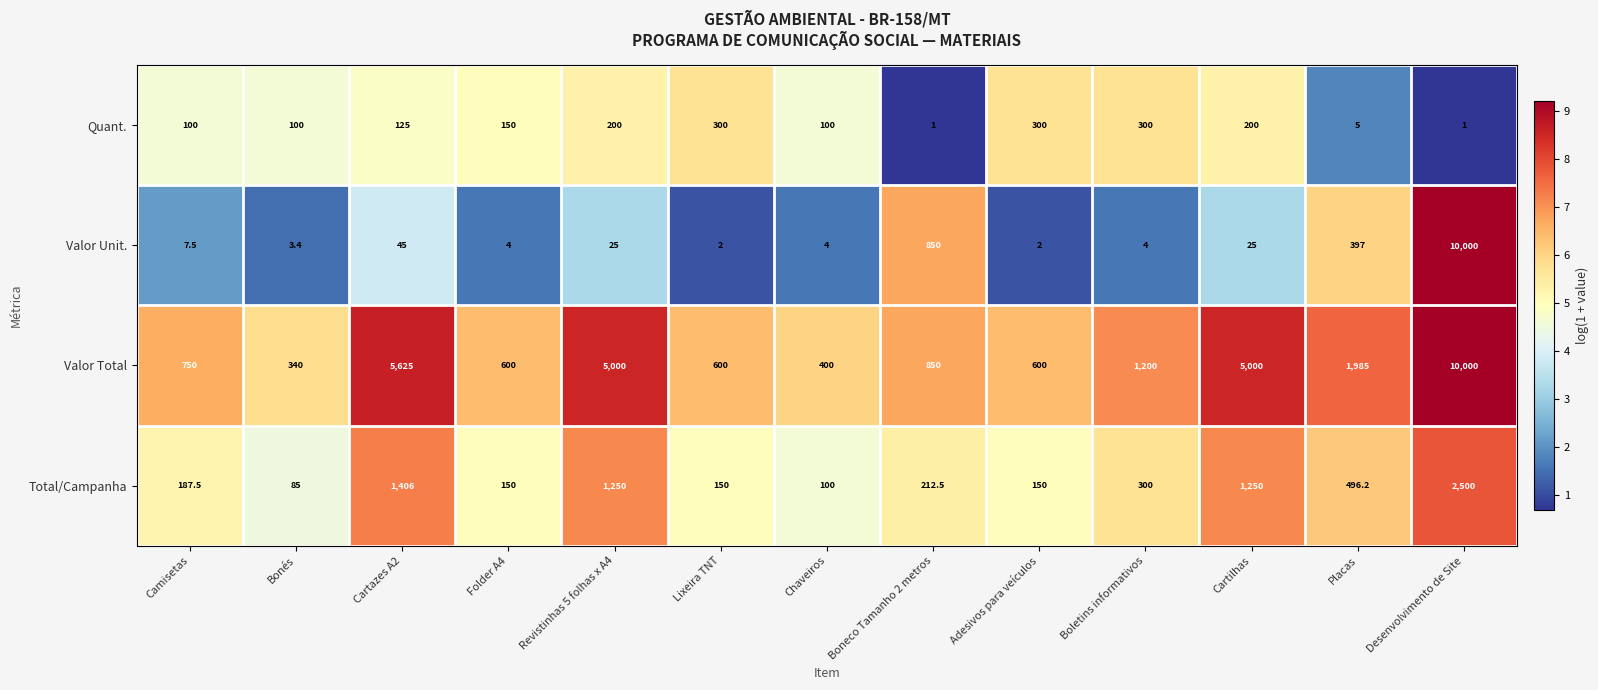

How many series are shown in this chart?

4